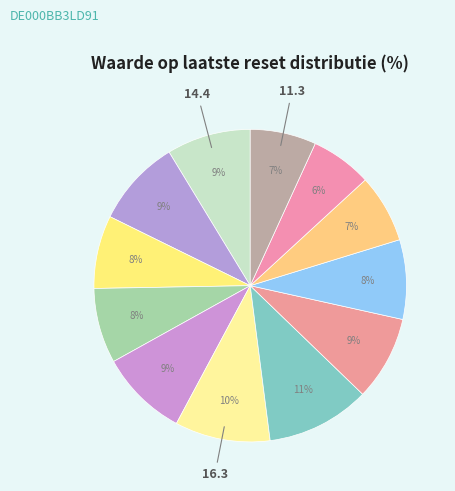

Count the number of slices in the pie.

12